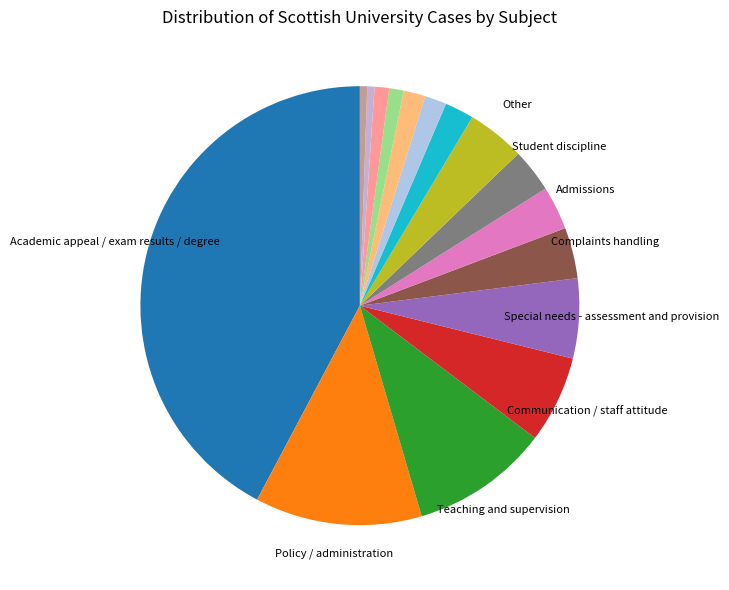

How many segments does this pie chart have?

16